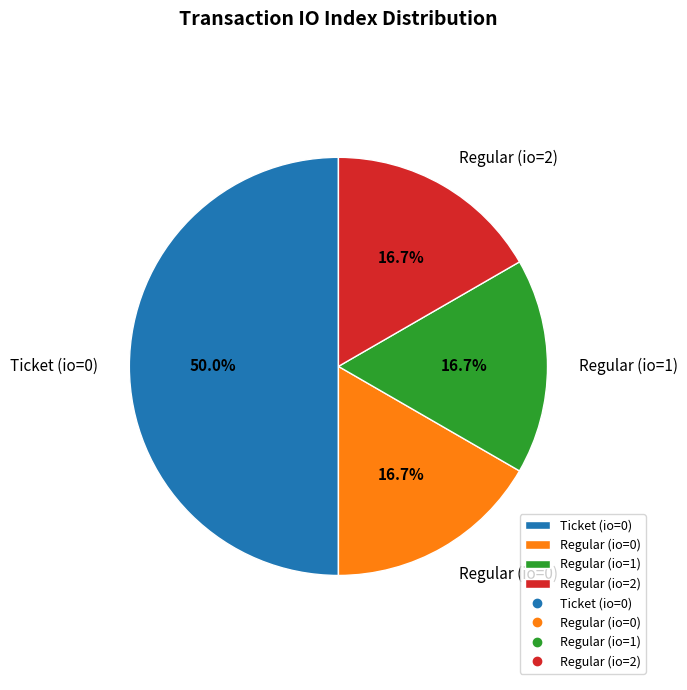

Is Regular (io=0) the majority of the pie?

No